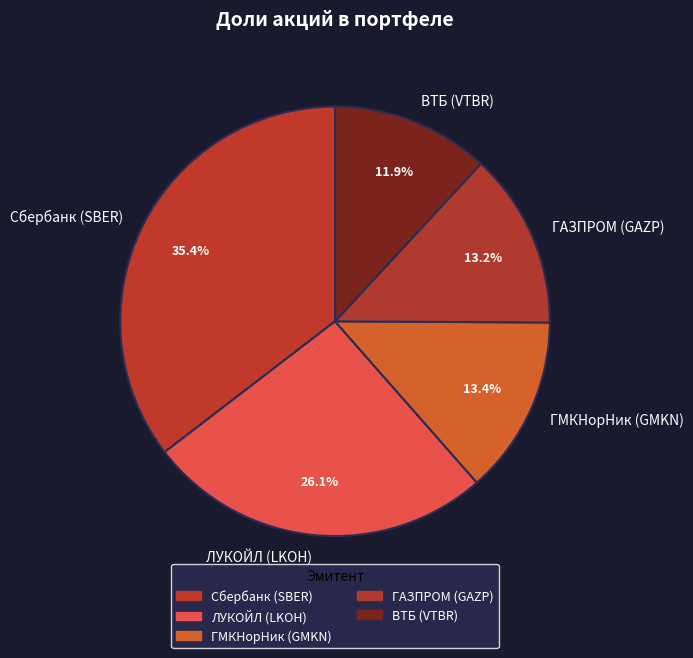

To the nearest percent, what portion does ВТБ (VTBR) represent?

12%